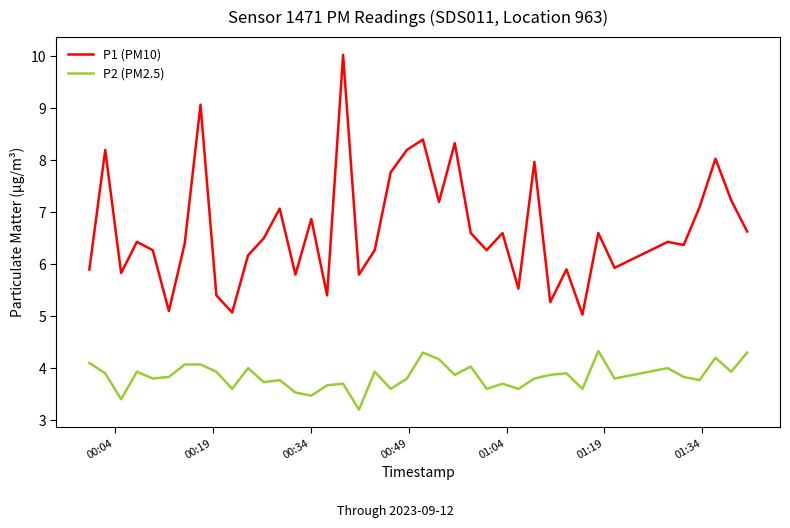

What is the minimum value for P2 (PM2.5)?

3.2